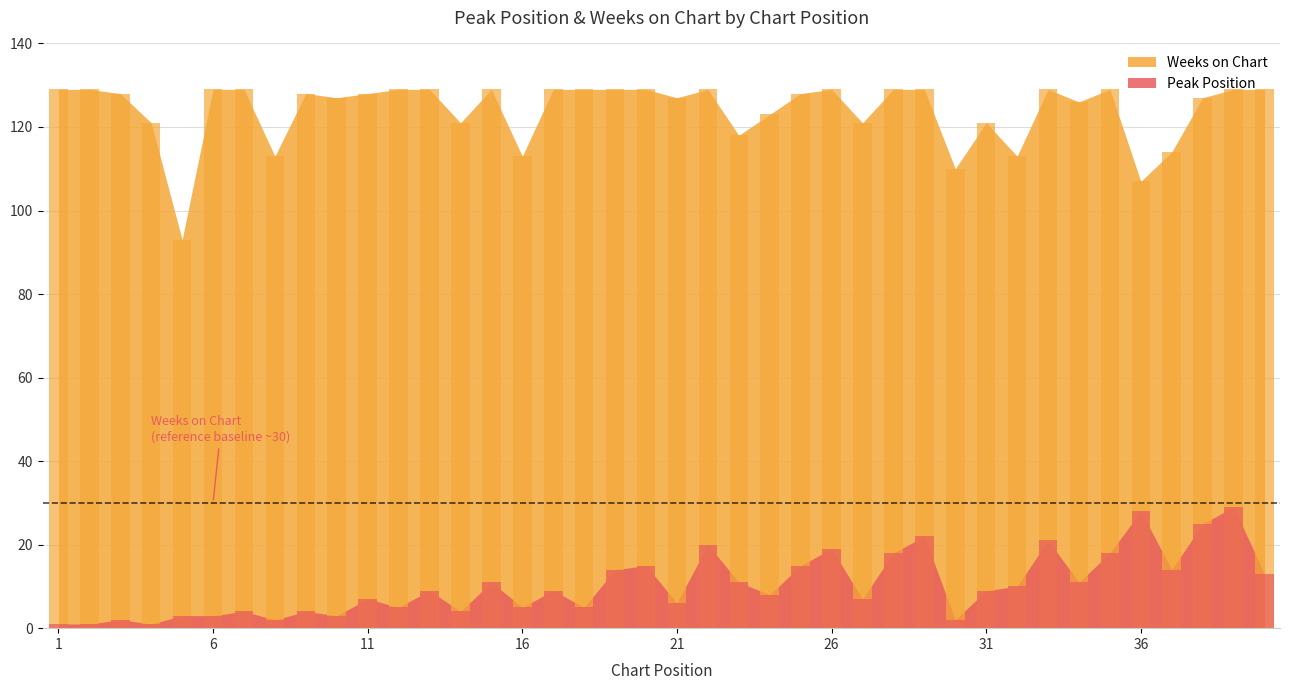

What is the value of the Peak Position bar at the 32nd from the left?

10